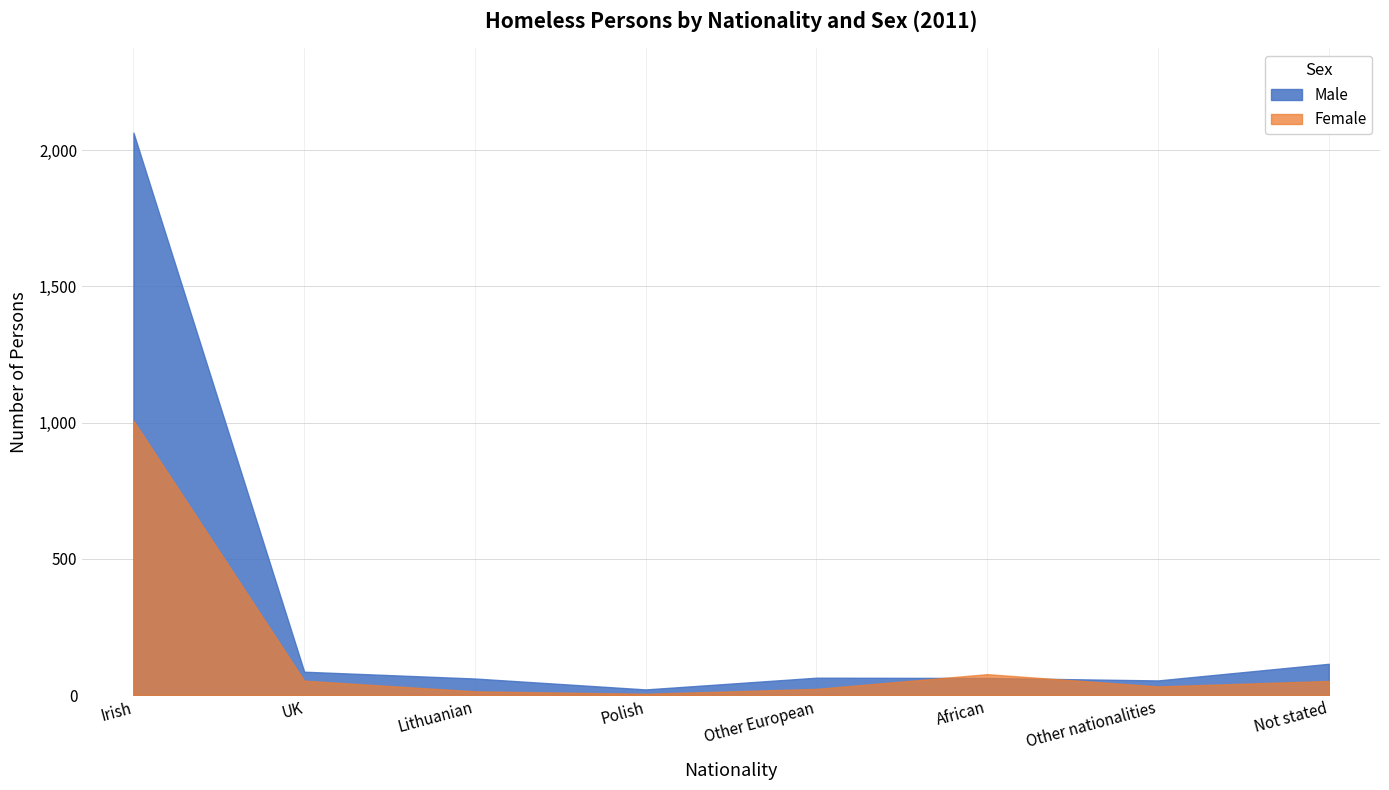

Reading left to right, list all the values displayed in this chart.

Male: Irish=2064	UK=86	Lithuanian=61	Polish=21	Other European=64	African=63	Other nationalities=54	Not stated=115
Female: Irish=1007	UK=53	Lithuanian=14	Polish=5	Other European=23	African=77	Other nationalities=32	Not stated=52